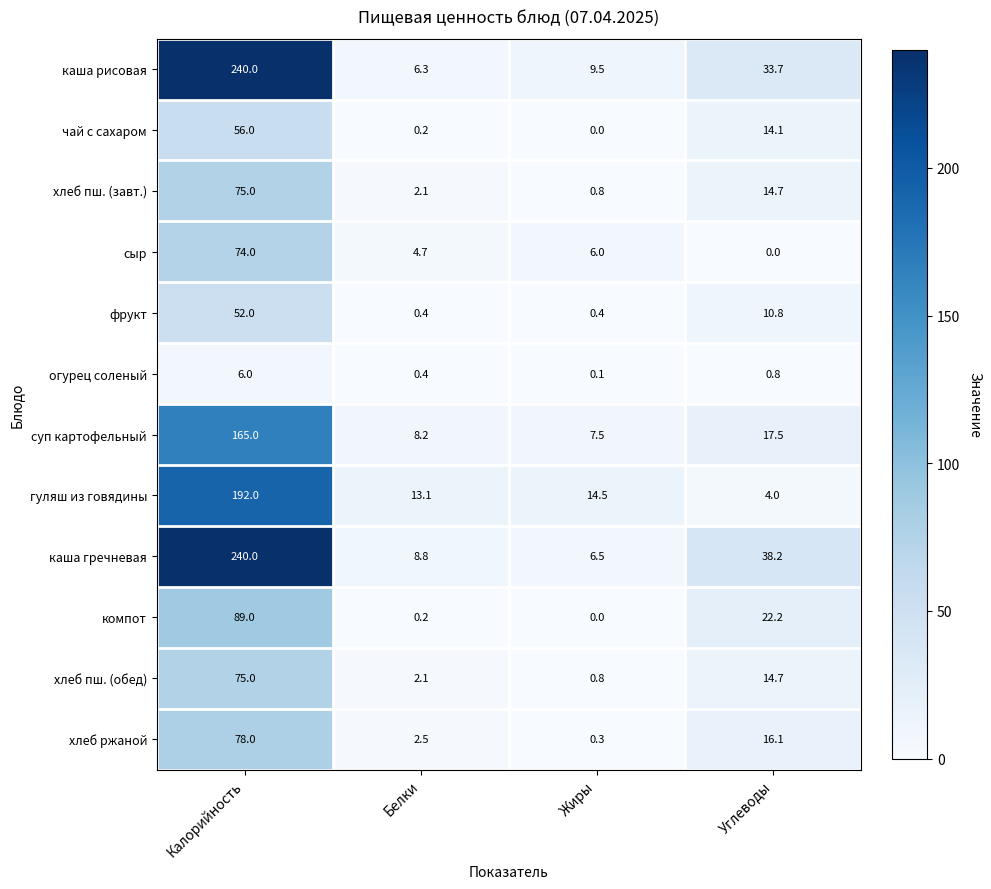

What is the greatest value displayed?

240.0